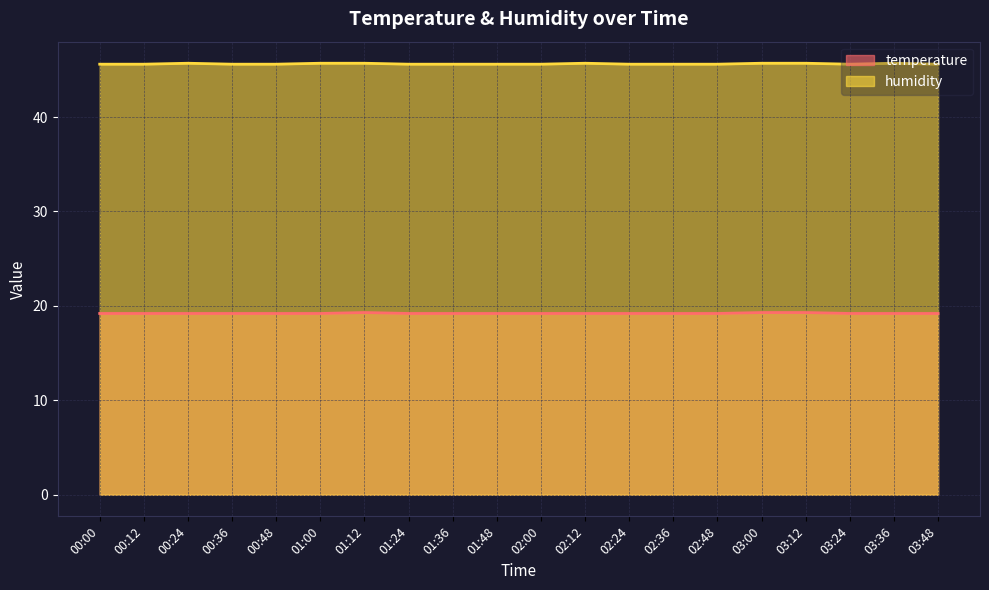

What is the minimum value for temperature?

19.2